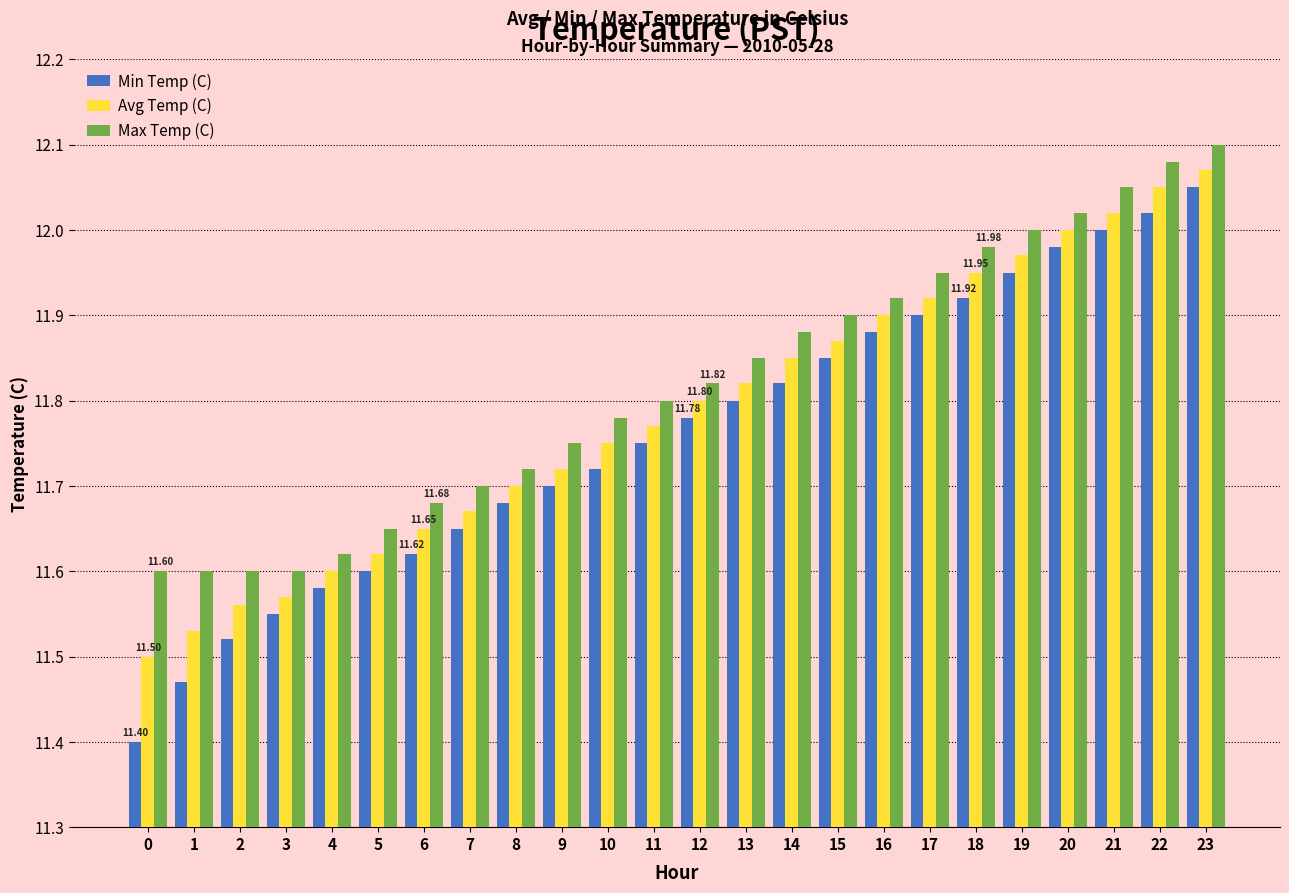

What is the difference between the maximum and minimum values in the Avg Temp (C) series?

0.6